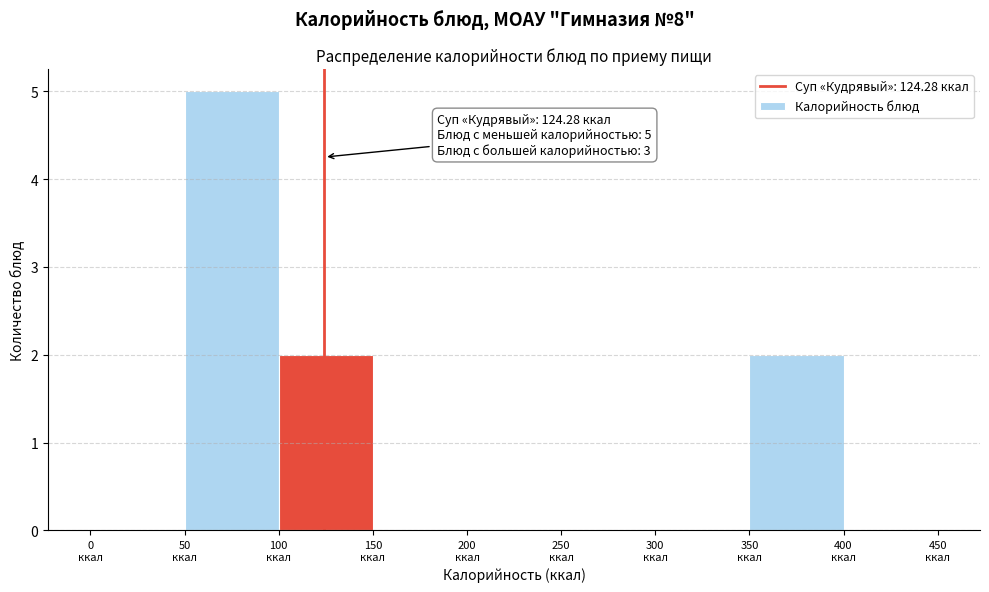

Which range on the x-axis has the tallest bar?

50 to 100